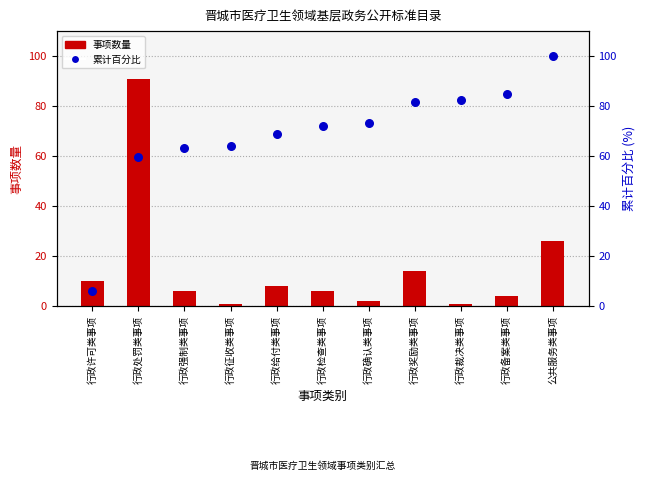

Which series has the largest total across all categories?

累计百分比